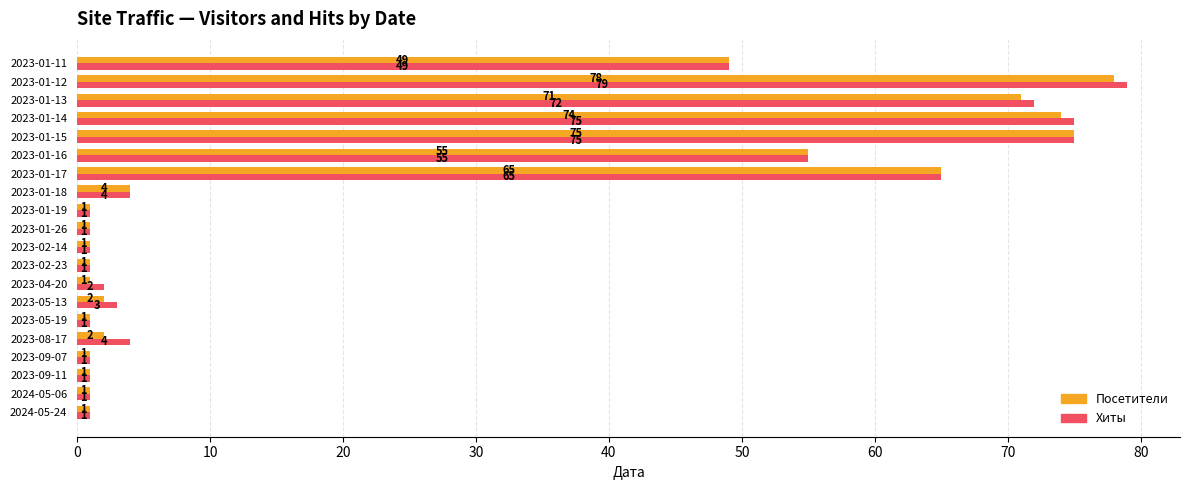

Which series changed the most between 2023-05-13 and 2023-01-11?

Посетители